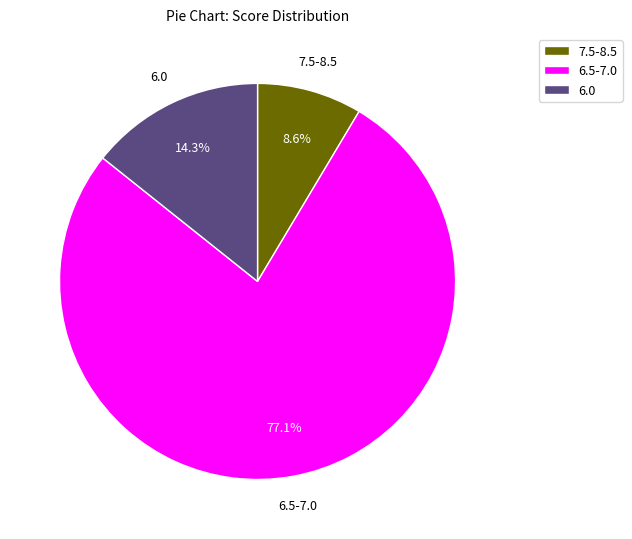

Approximately how many times larger is the value at 6.5-7.0 compared to 6.0?

5.4